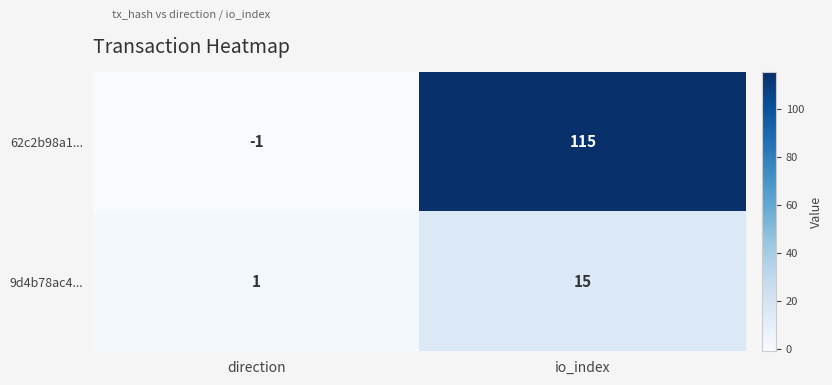

Reading left to right, what are all the values shown in this chart?

62c2b98a1...: direction=-1	io_index=115
9d4b78ac4...: direction=1	io_index=15